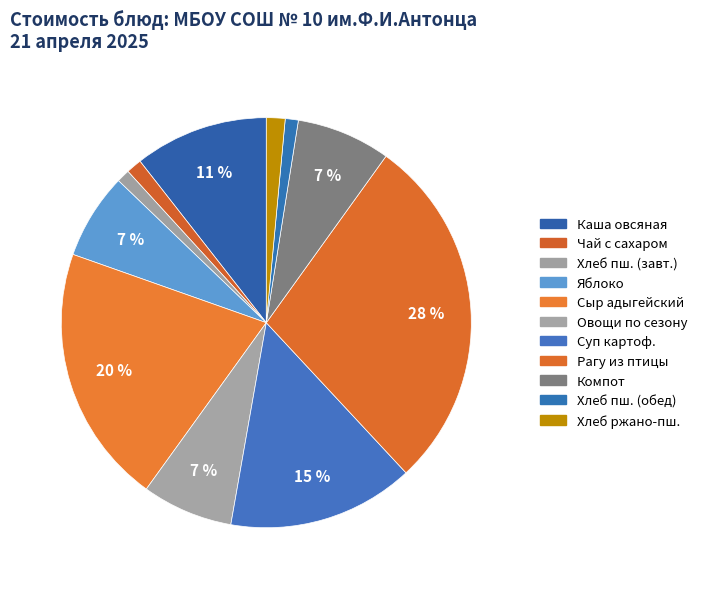

Rank the categories by value from lowest to highest.

Хлеб пшеничный (завтрак), Хлеб пшеничный (обед), Чай с сахаром, Хлеб ржано-пшеничный, Яблоко, овощи по сезону, Компот из яблок, Каша молочная овсяная из Геркулеса, Суп картофельный с крупой, Сыр адыгейский, Рагу из птицы